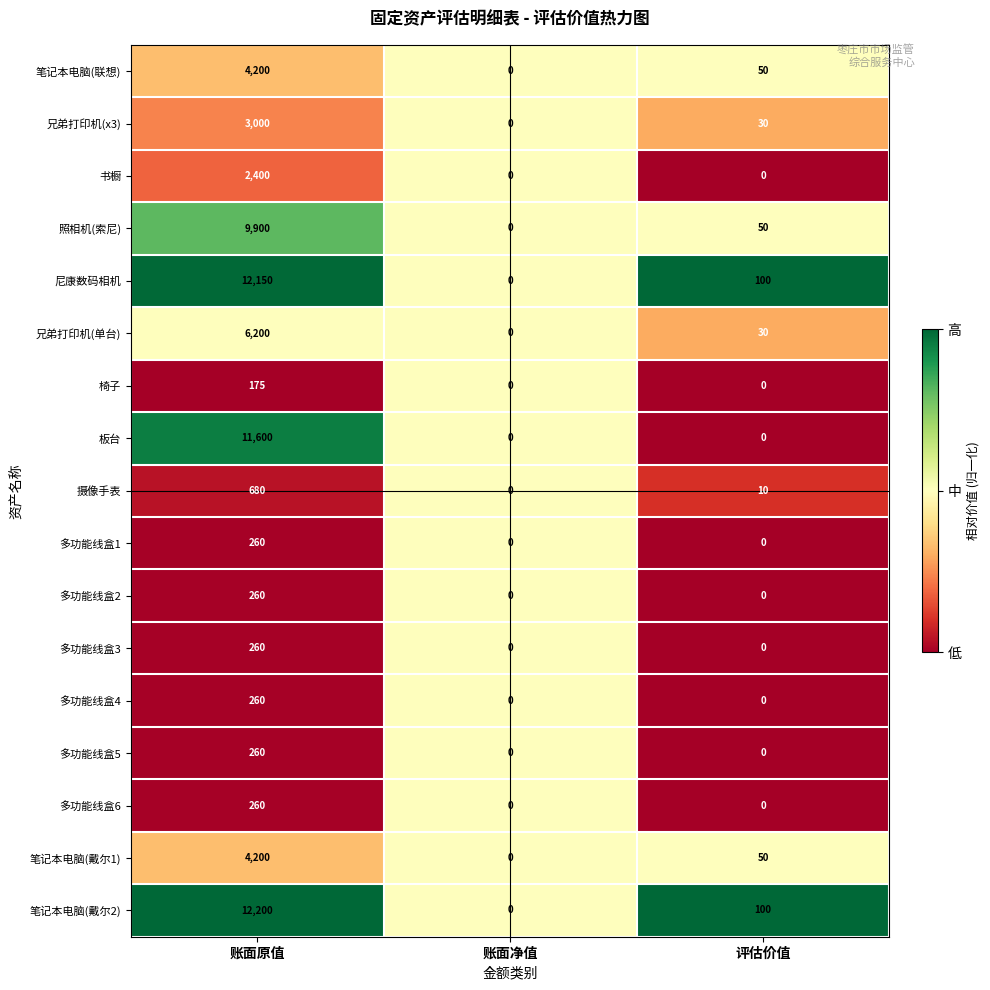

Which series has the widest spread of values?

笔记本电脑(戴尔2)